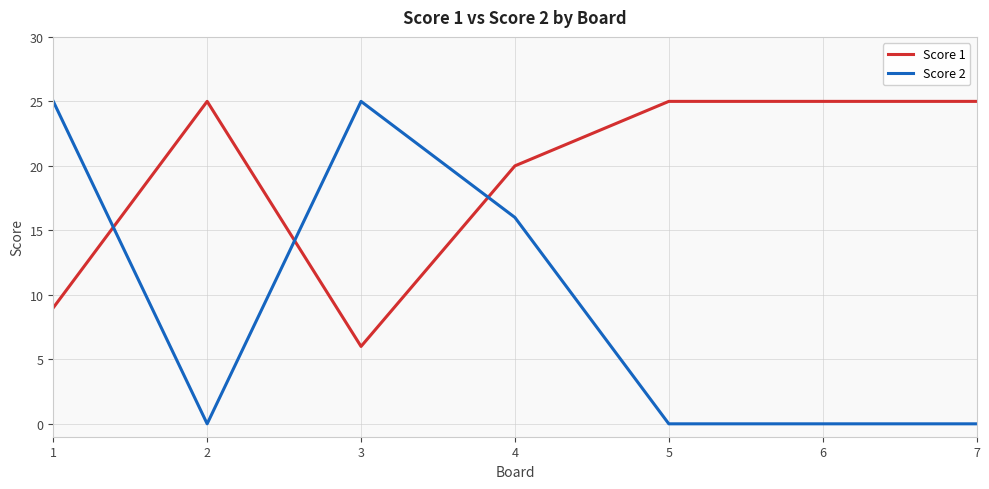

What is the sum of all Score 2 values?

66